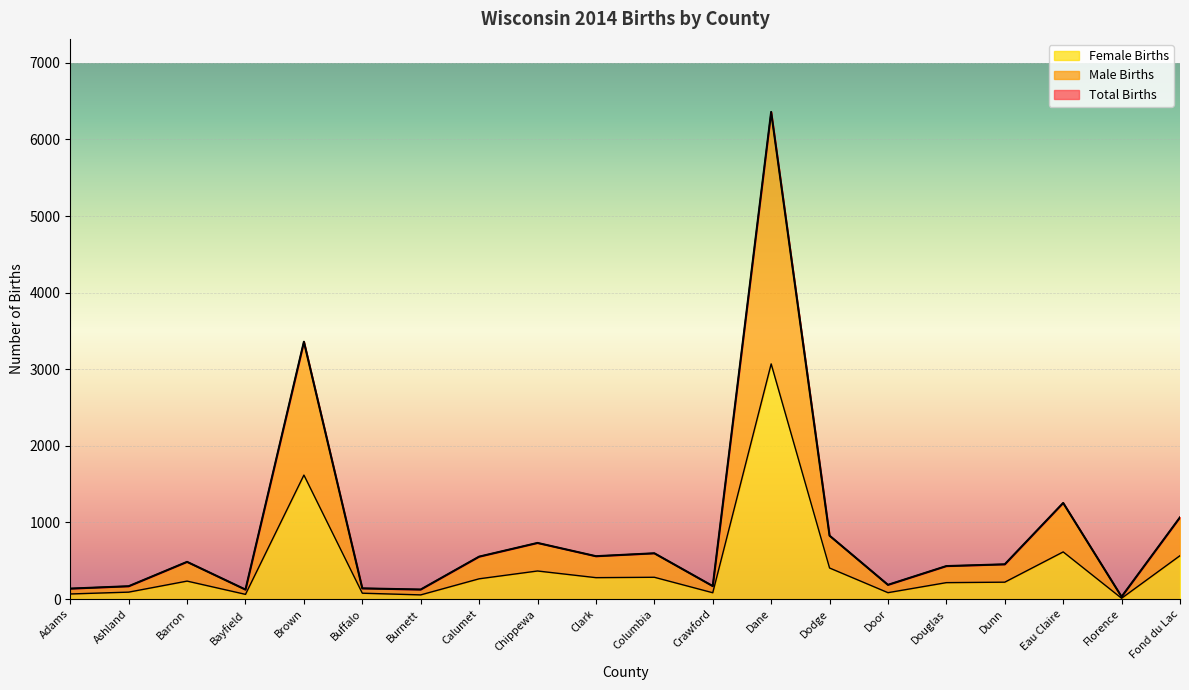

The Female Births series shows 235 at Barron. True or false?

True